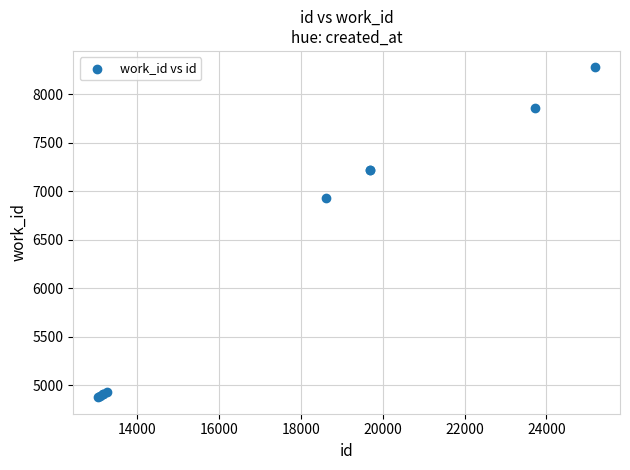

What Y value in the scatter plot is closest to 6575?

6928